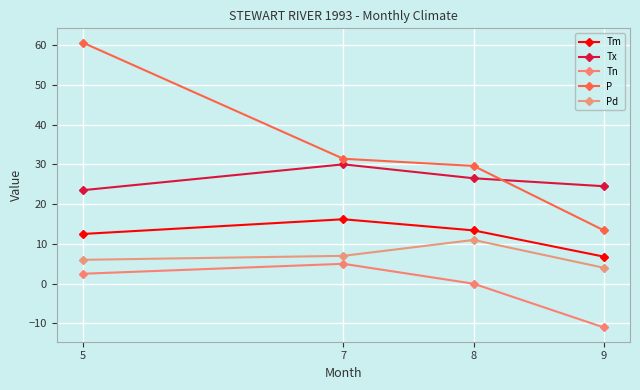

At which label does Tx reach its minimum?

5